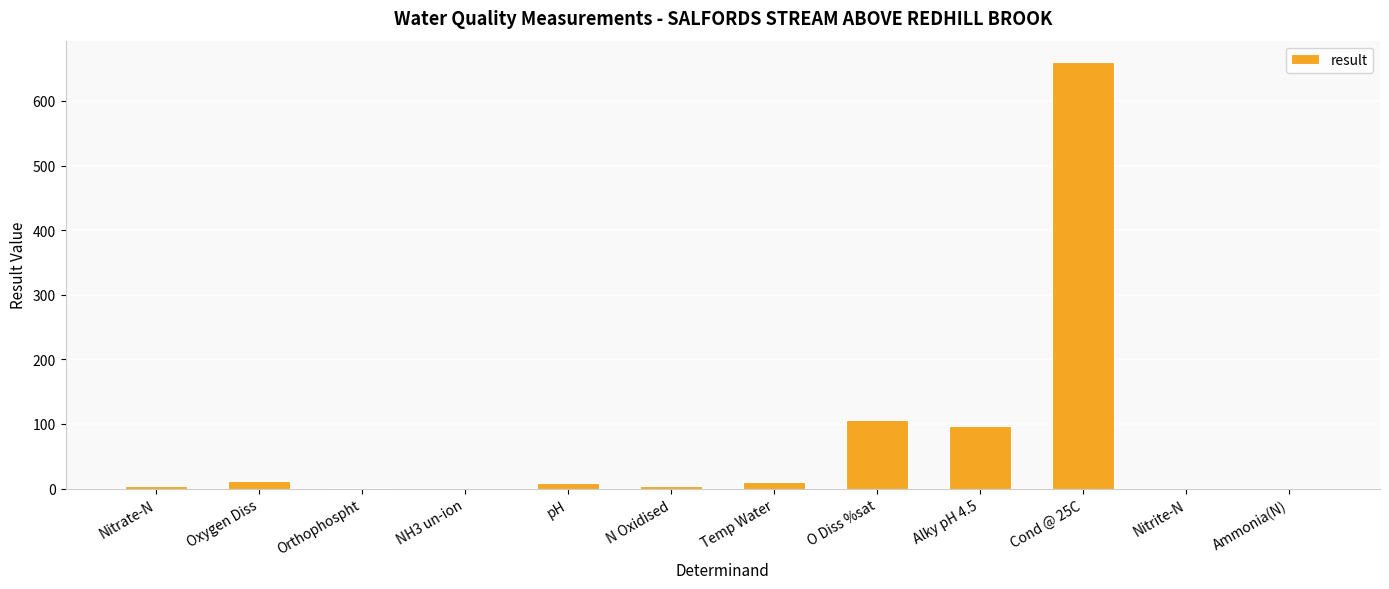

At which category does the chart reach its peak across all series?

Cond @ 25C